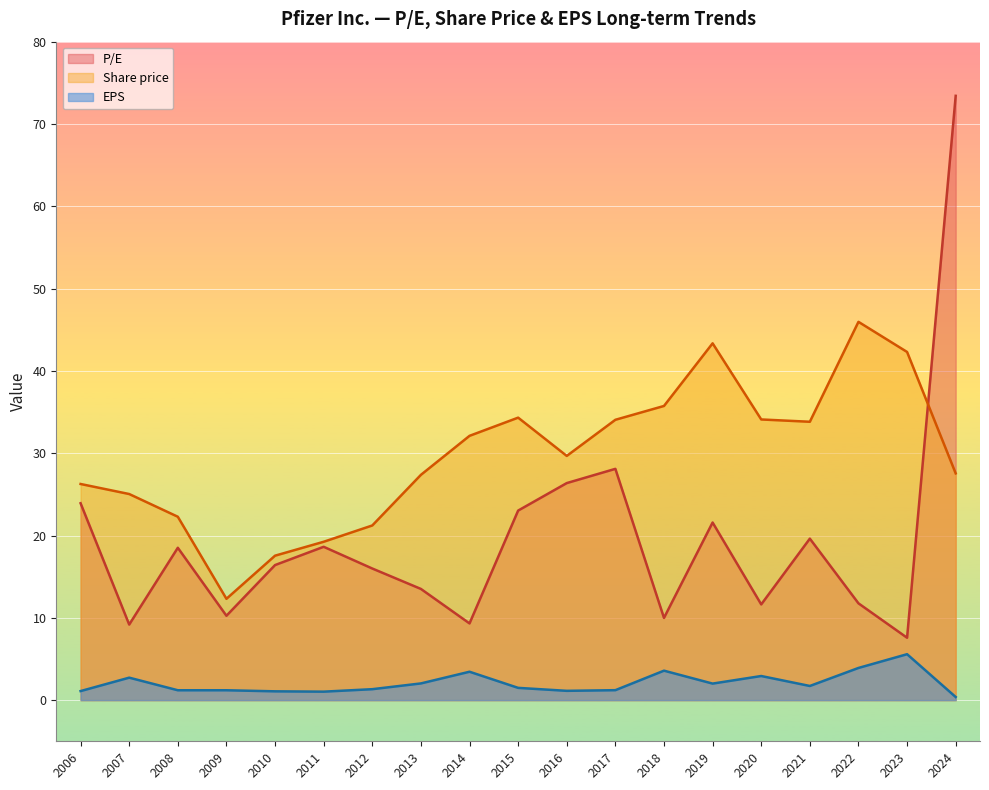

How many lines are shown in the chart?

3